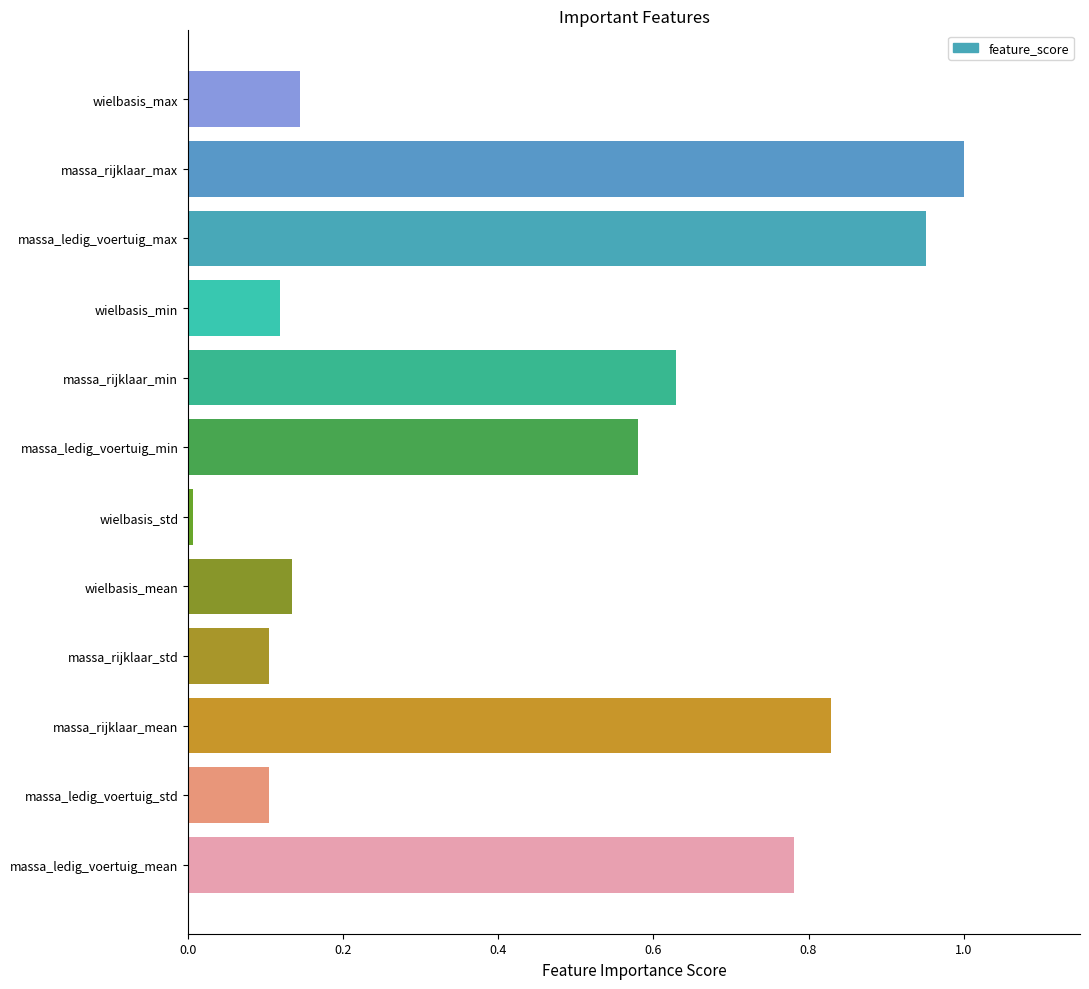

What is the sum of the values at massa_rijklaar_max and massa_rijklaar_min?

1.6